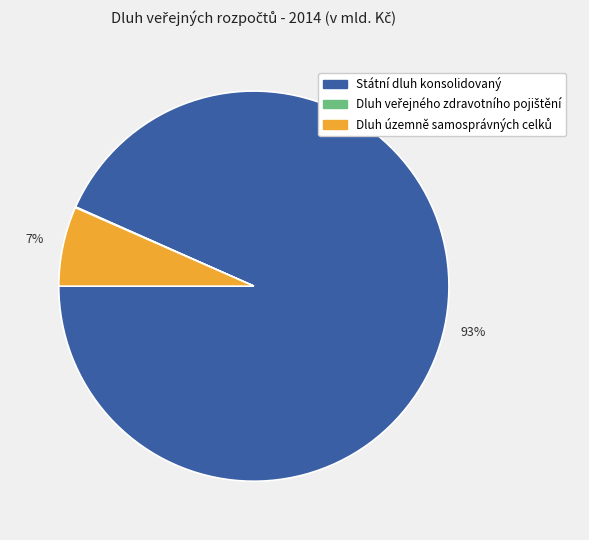

Is there any slice that represents more than half of the pie?

Yes